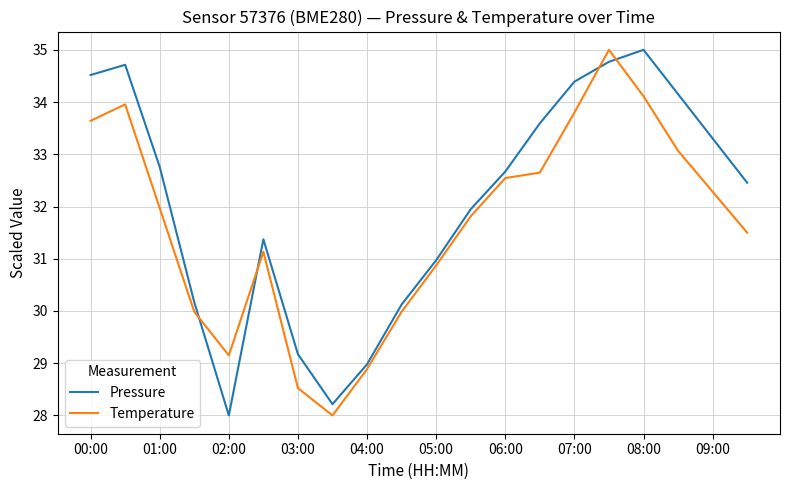

What is the maximum value for Pressure?

35.0